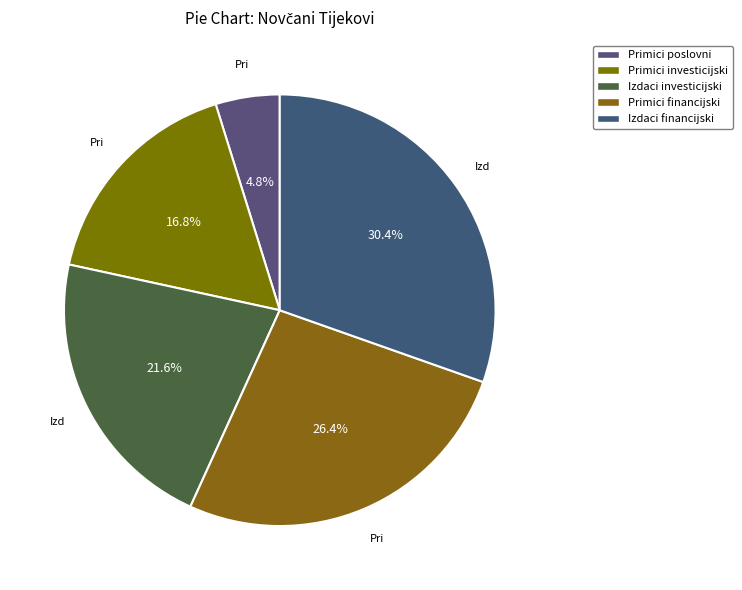

How many segments does this pie chart have?

5